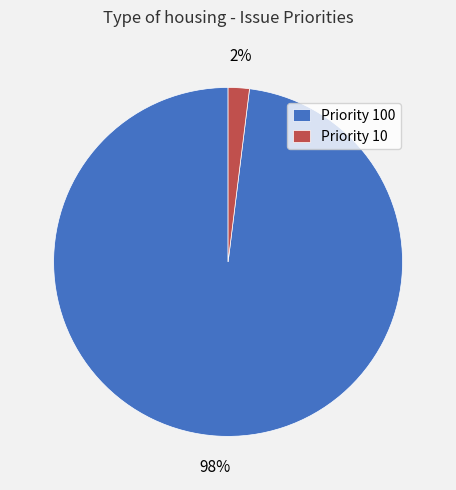

Which has a higher value, Priority 100 or Priority 10?

Priority 100